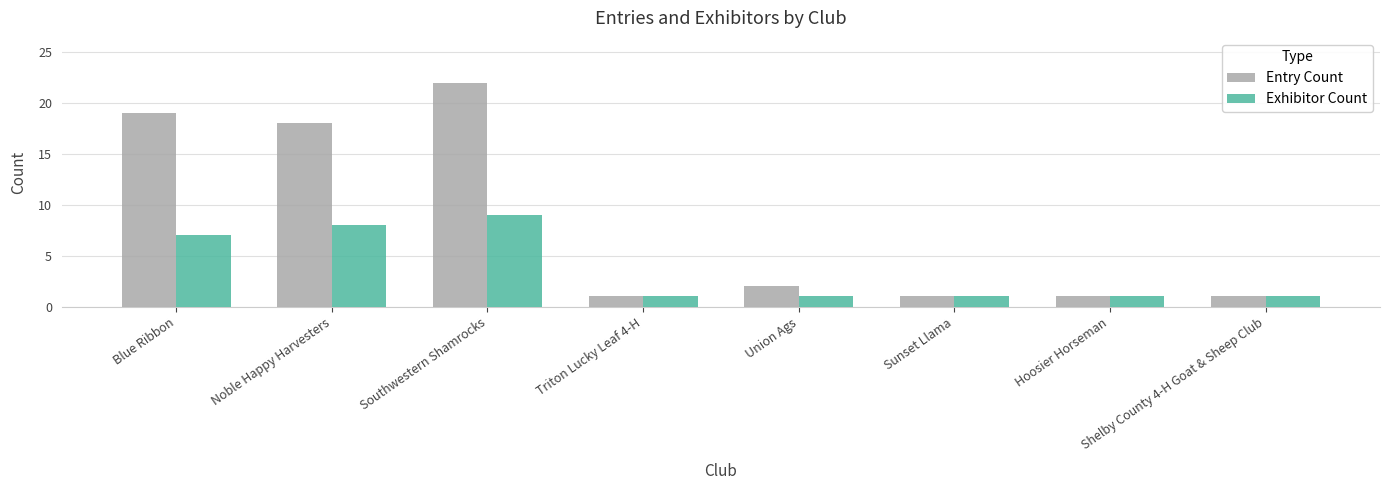

What are all the series names shown in the legend?

Entry Count, Exhibitor Count